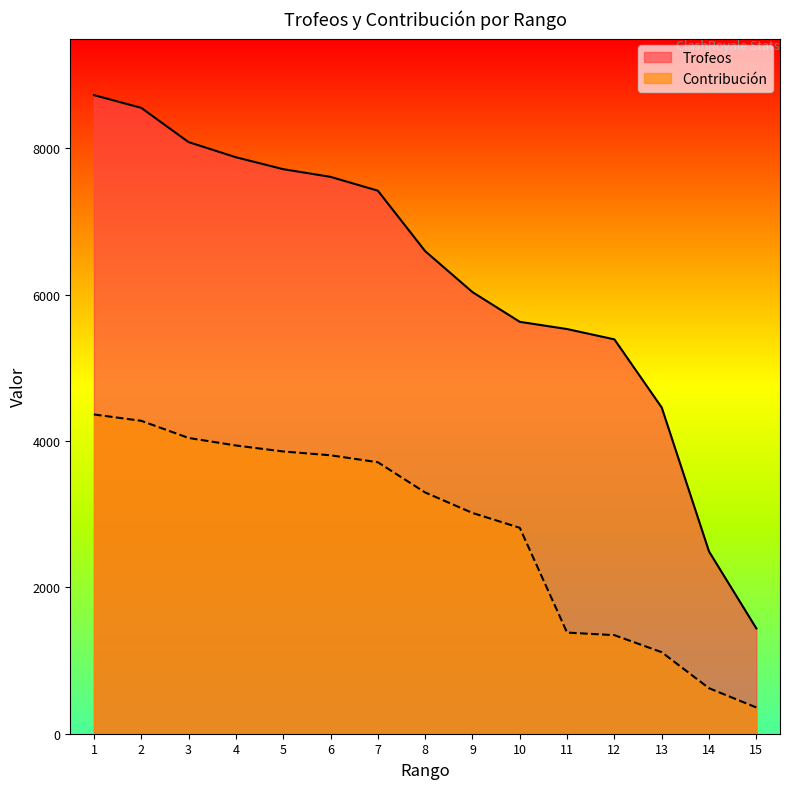

Between 11 and 1, which is larger?

1